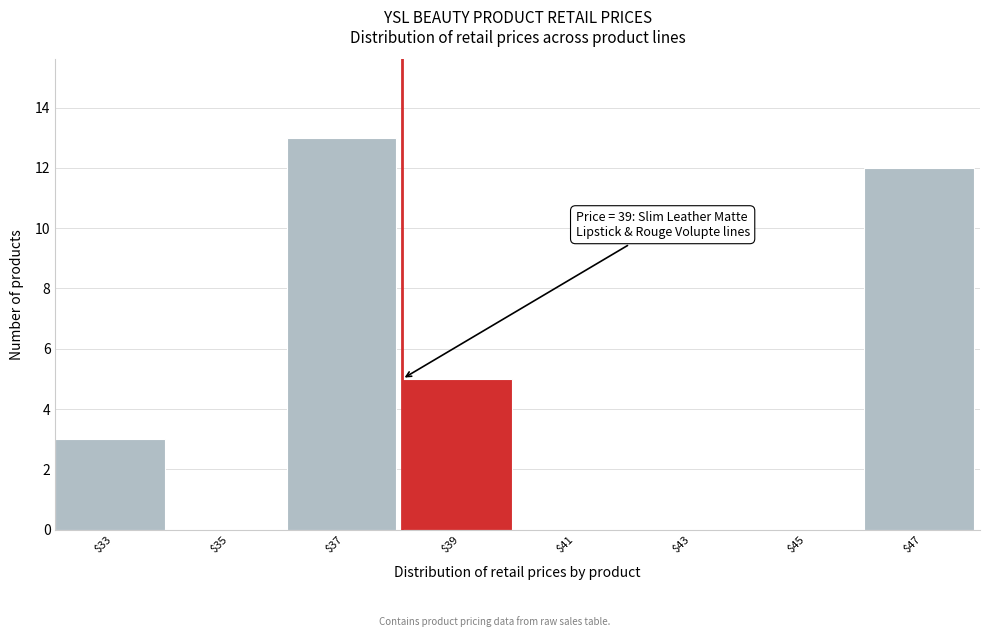

True or false: the data shows 0 at $41.

True